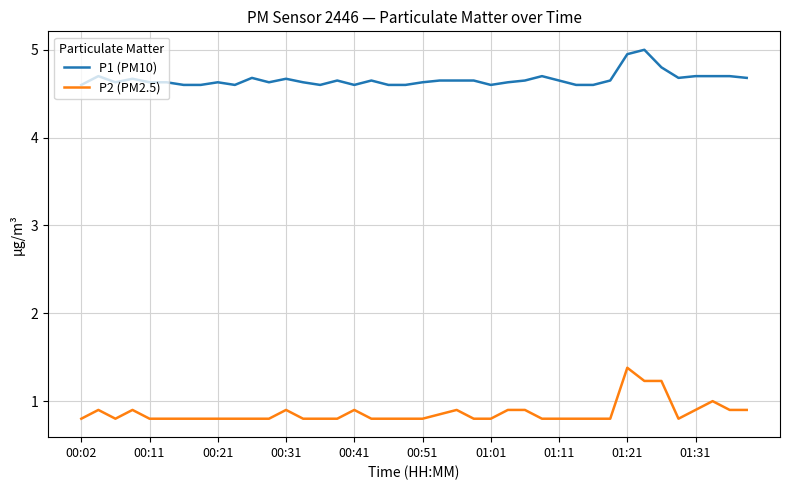

List the series in order of their peak value, lowest first.

P2 (PM2.5), P1 (PM10)